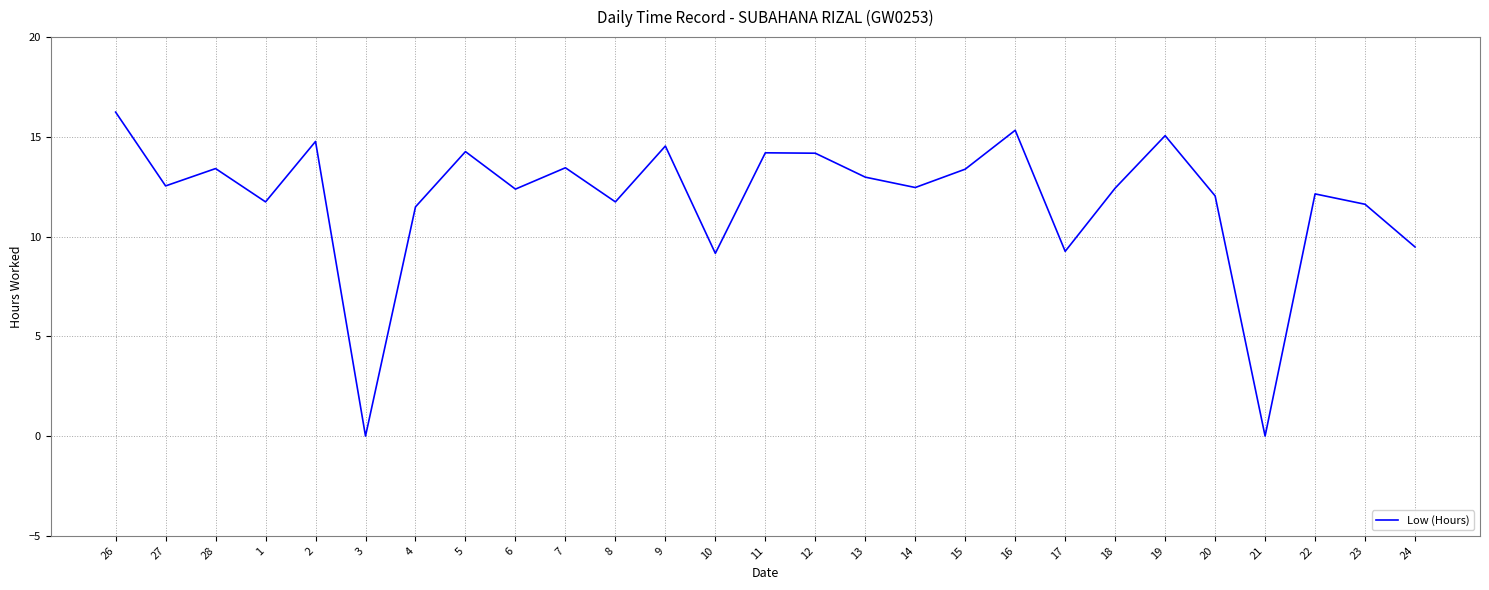

What value does the data have at 28?

13.4